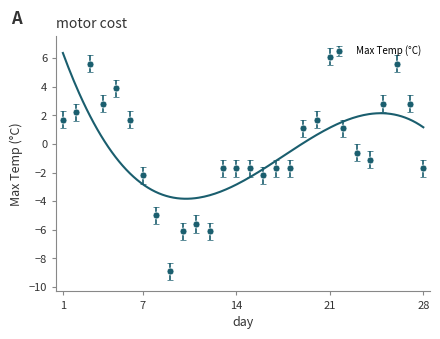

What is the greatest value displayed?

6.1